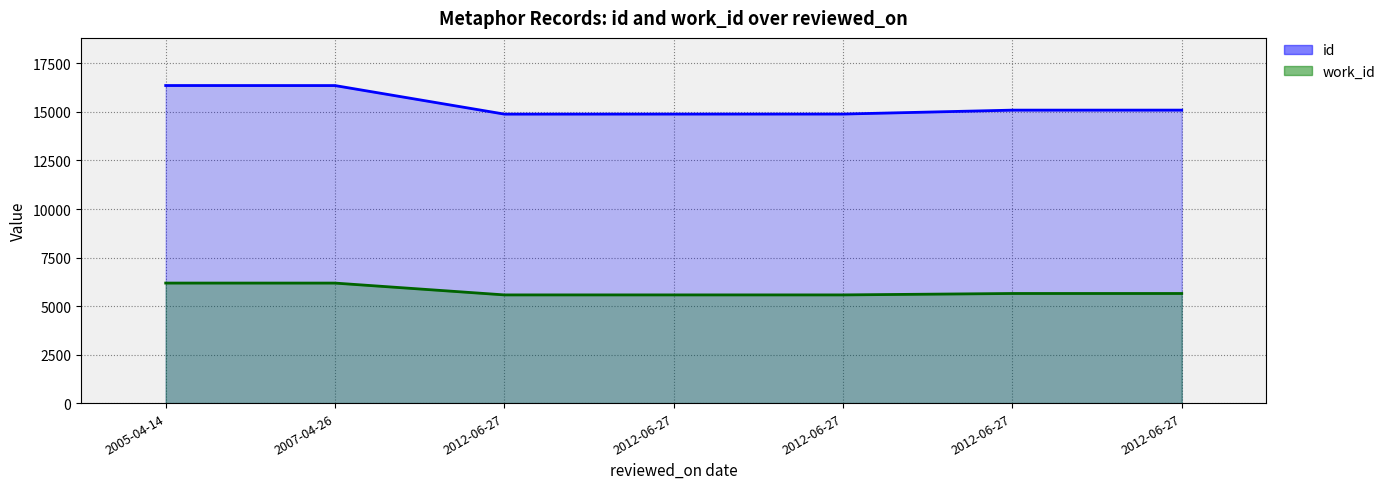

True or false: id (line) and work_id (line) intersect in this chart.

False